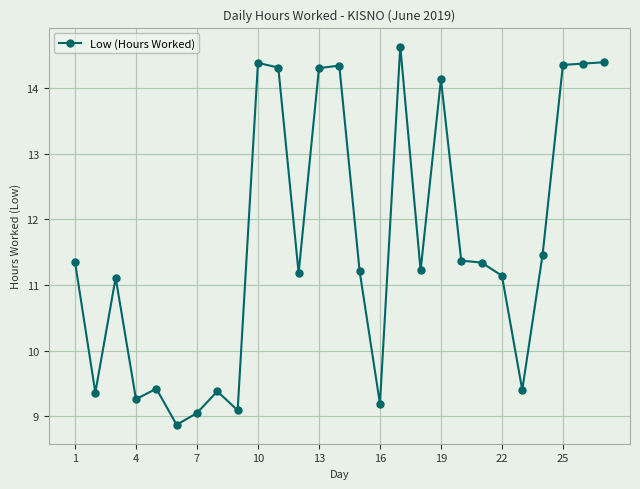

What is the difference between the second highest and minimum values?

5.5